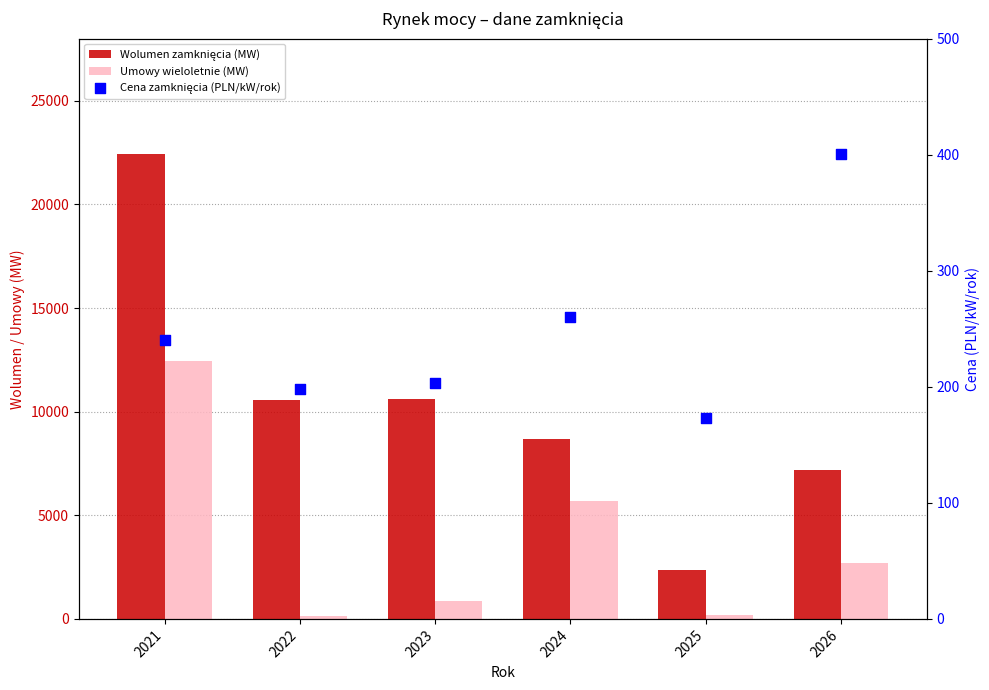

What are all the series names shown in the legend?

Wolumen zamknięcia (MW), Umowy wieloletnie (MW), Cena zamknięcia (PLN/kW/rok)